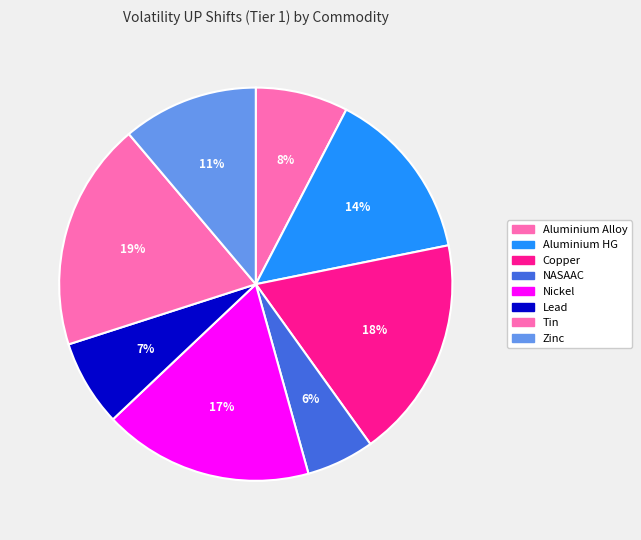

Between Aluminium Alloy and Aluminium HG, which is larger?

Aluminium HG